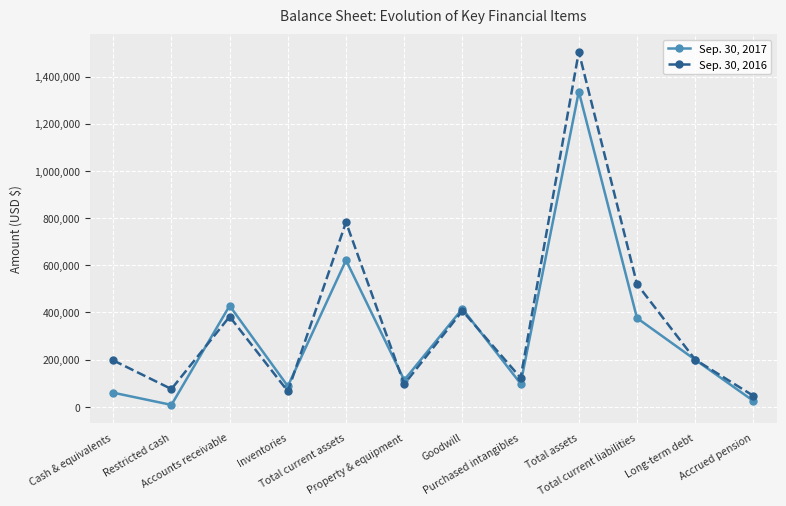

List the series in order of their overall mean, lowest first.

Sep. 30, 2017, Sep. 30, 2016